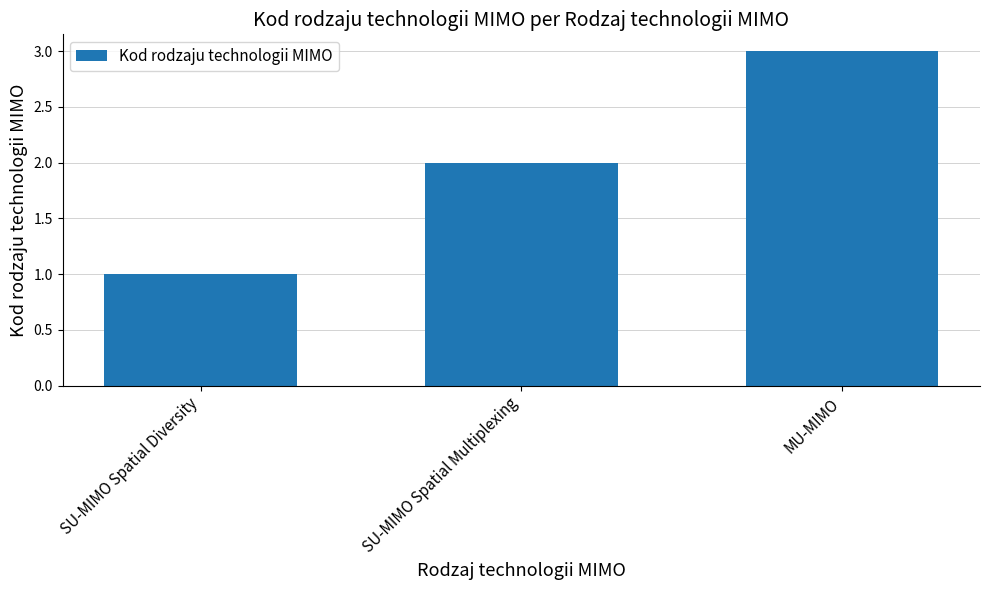

Which category has the lowest value across all series?

SU-MIMO Spatial Diversity